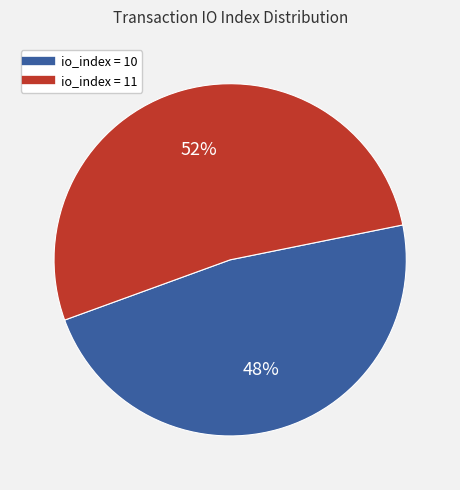

To the nearest percent, what is the average slice percentage?

50%